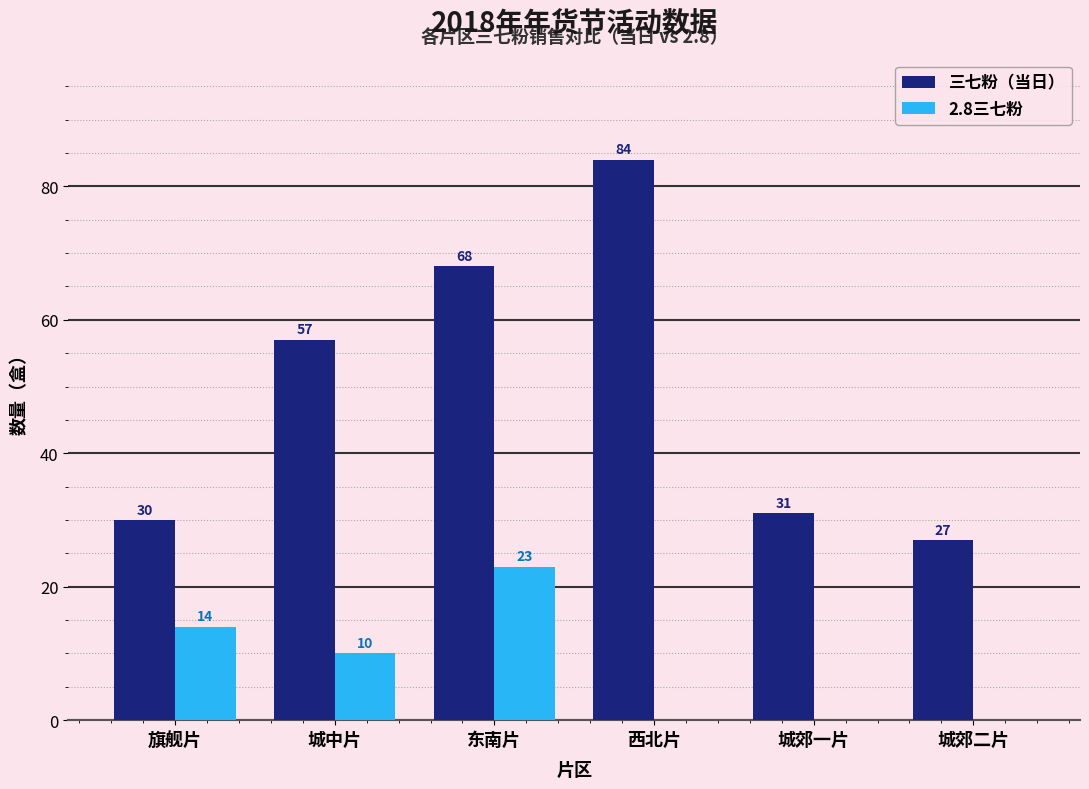

Which series has the widest spread of values?

三七粉（当日）